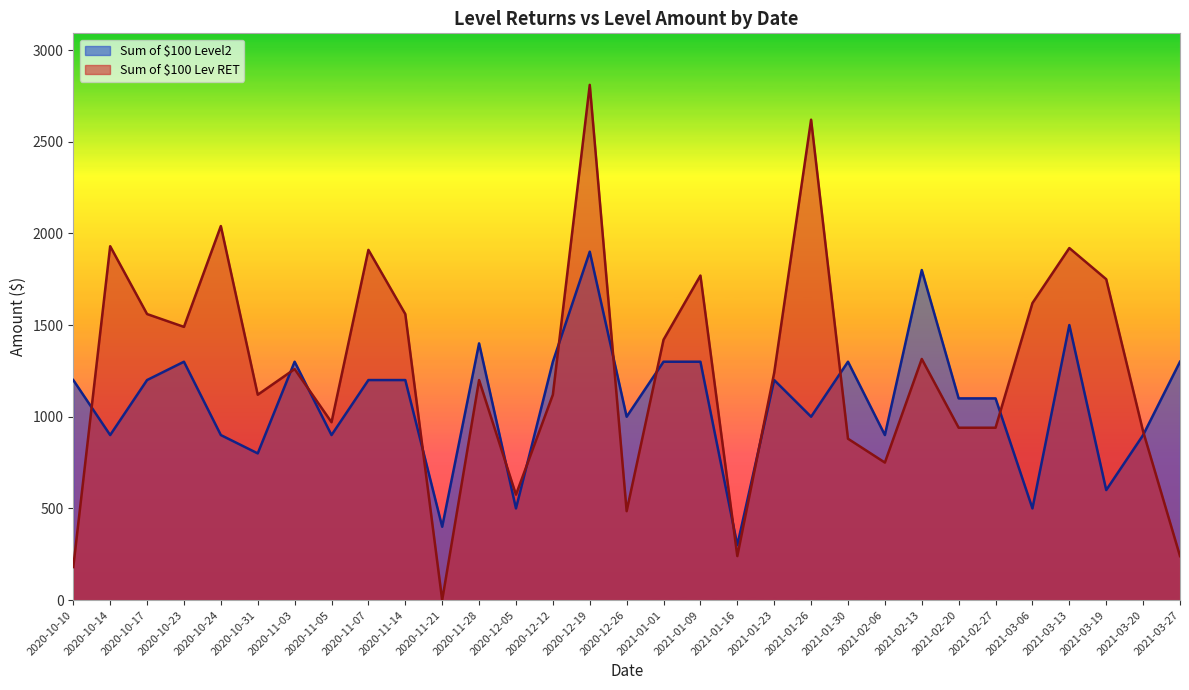

Between 2020-11-28 and 2020-12-12, which series saw the biggest shift?

Sum of $100 Level2